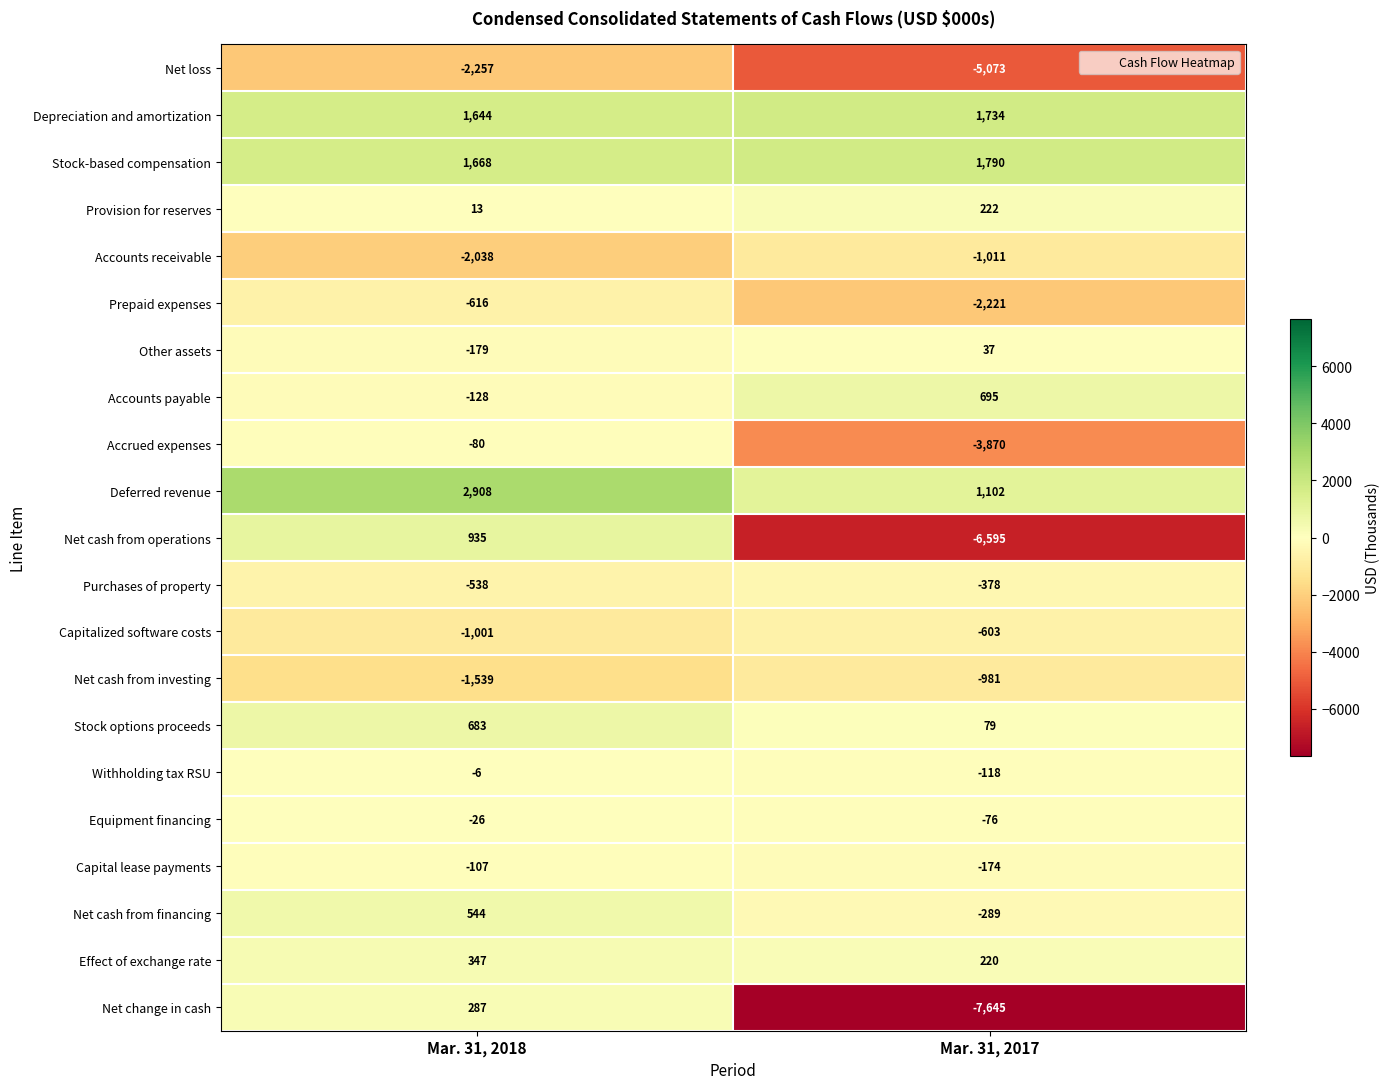

How many data points in Provision for reserves are less than 222?

1